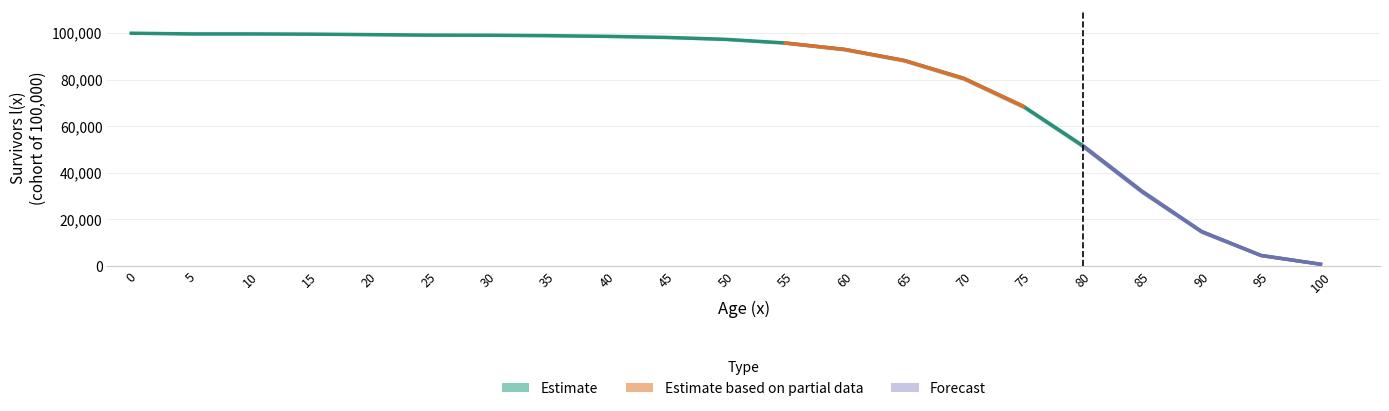

What is the difference between the l(x)_upper values at 70 and 20?

18360.0